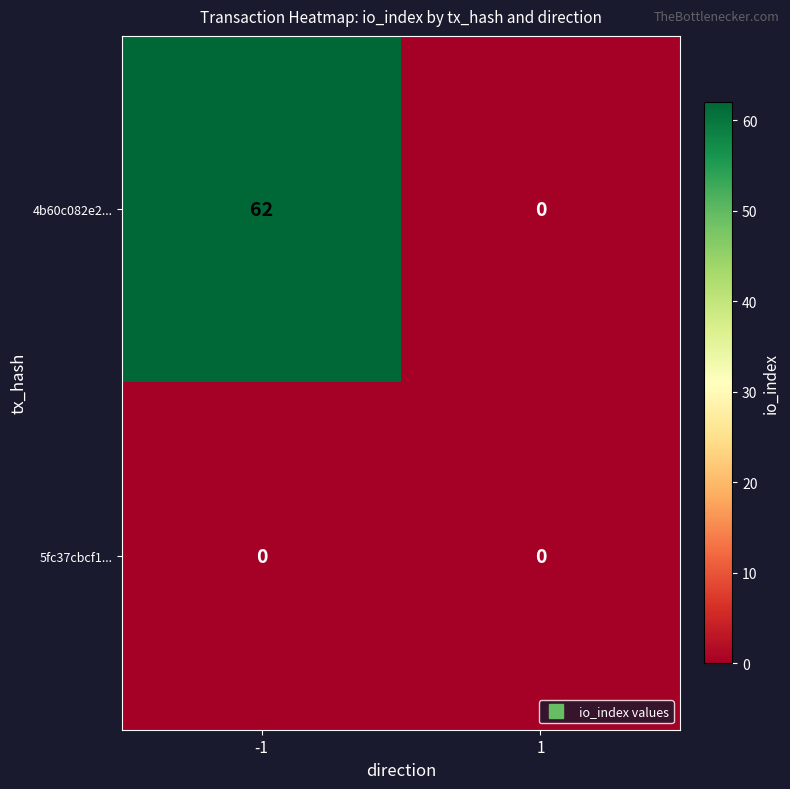

Which series has the widest spread of values?

4b60c082e2...